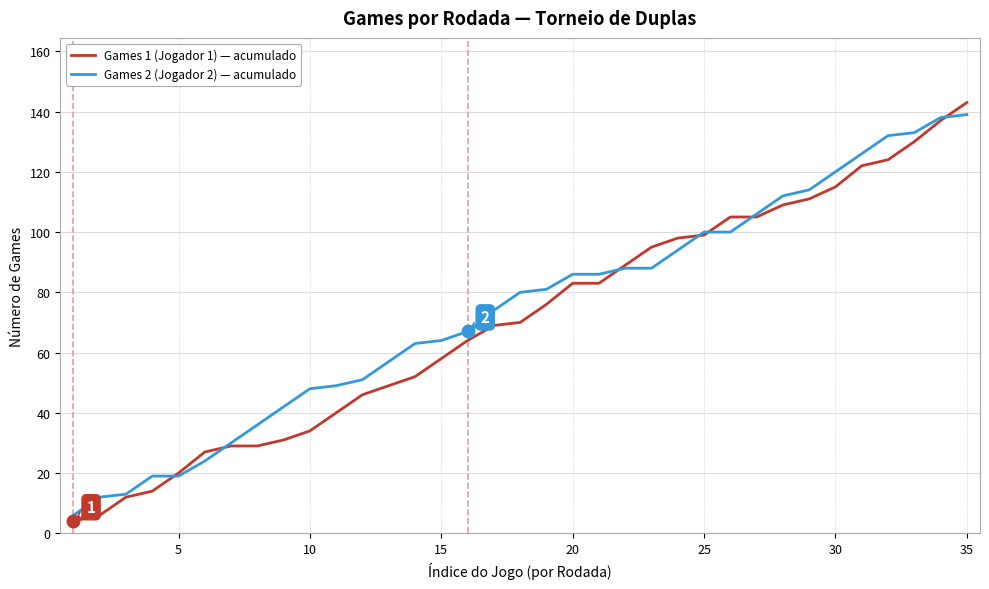

Reading right to left, extract all data points from this chart.

Games 1 (Jogador 1) — acumulado: 143	137	130	124	122	115	111	109	105	105	99	98	95	89	83	83	76	70	69	64	58	52	49	46	40	34	31	29	29	27	20	14	12	6	4
Games 2 (Jogador 2) — acumulado: 139	138	133	132	126	120	114	112	106	100	100	94	88	88	86	86	81	80	74	67	64	63	57	51	49	48	42	36	30	24	19	19	13	12	6